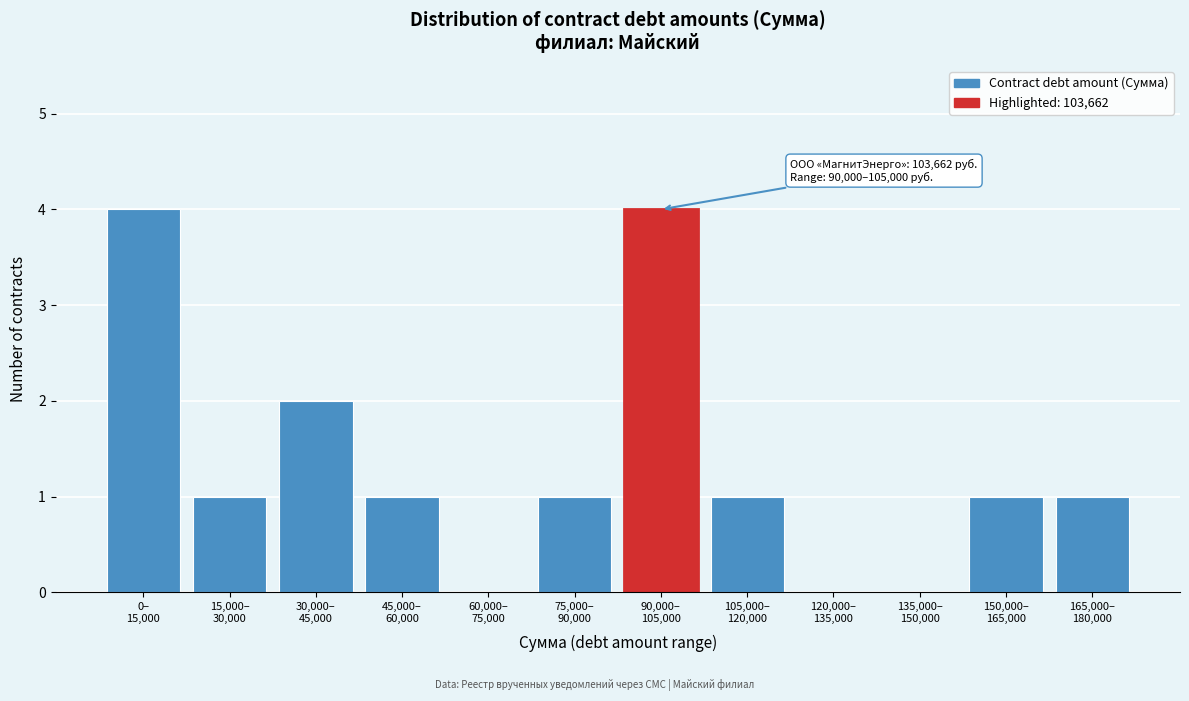

What is the sum of all values?

16